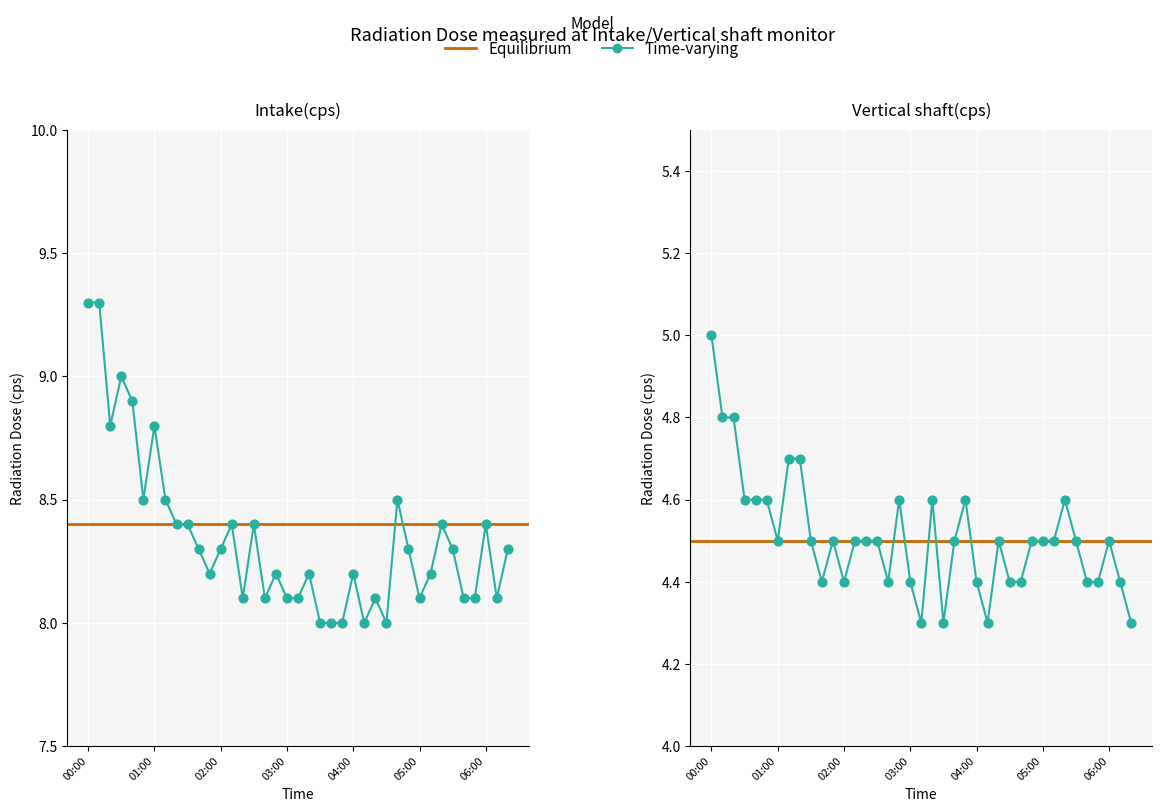

Is the value of Vertical shaft(cps) at 04:20 greater than the value of Intake(cps) at 00:00?

No